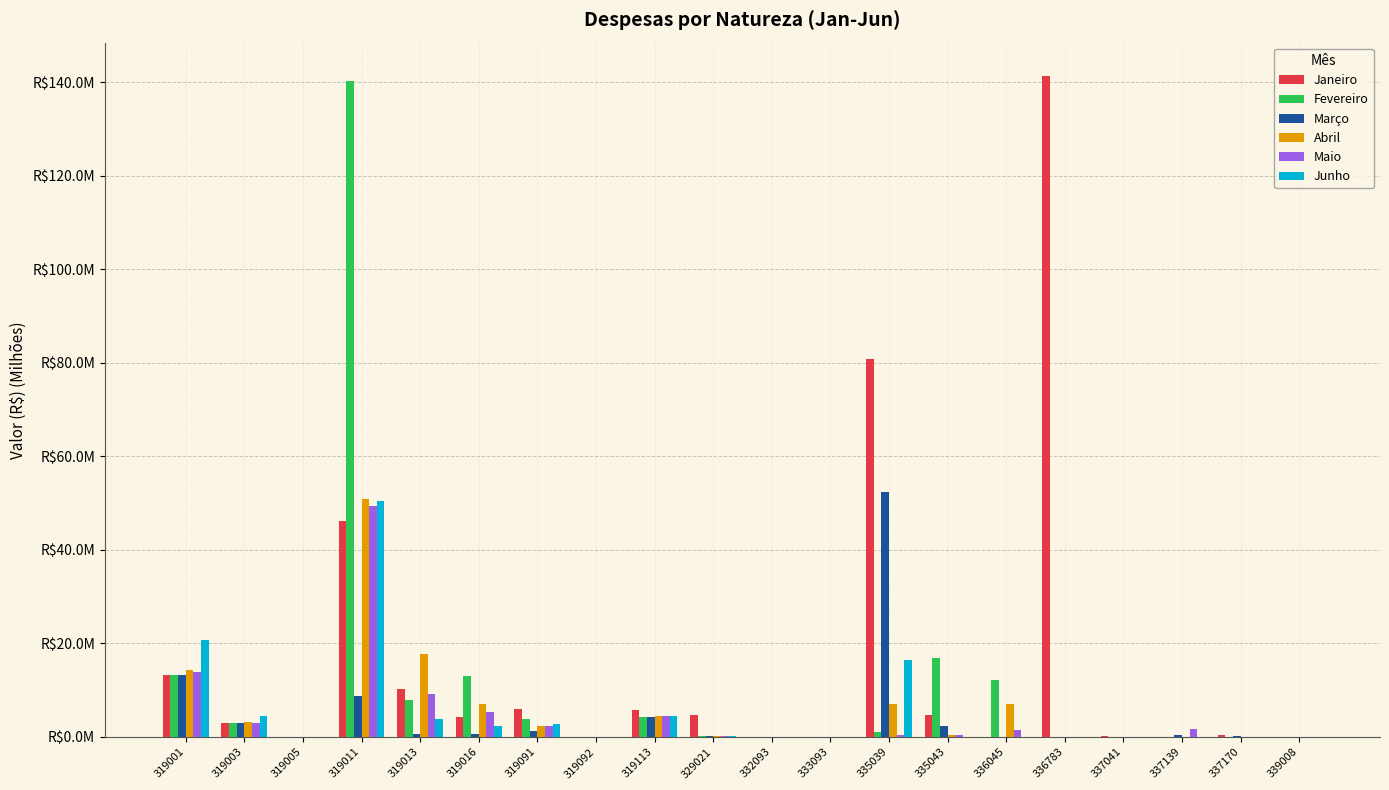

Which series has the largest range (max minus min)?

Janeiro